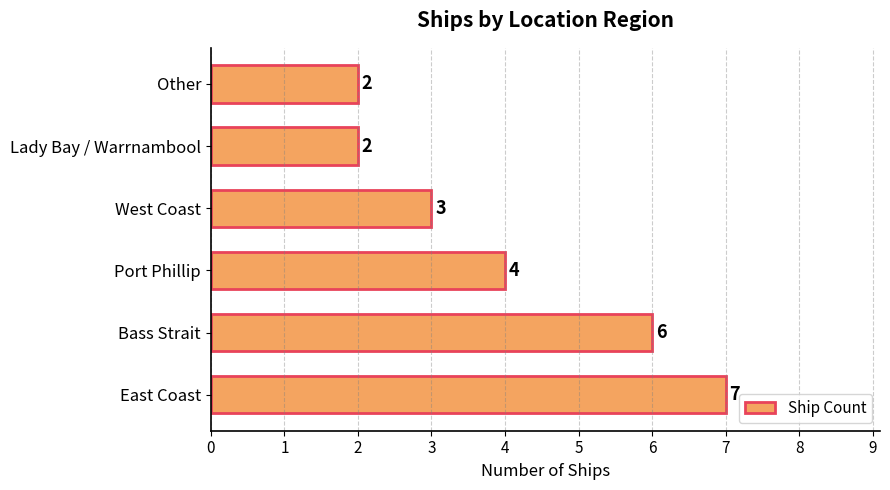

Read the value at East Coast.

7